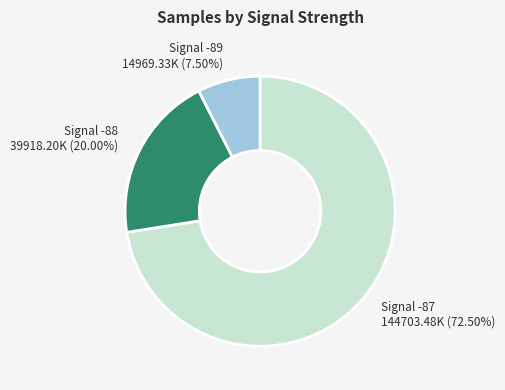

How many slices are in this pie chart?

3